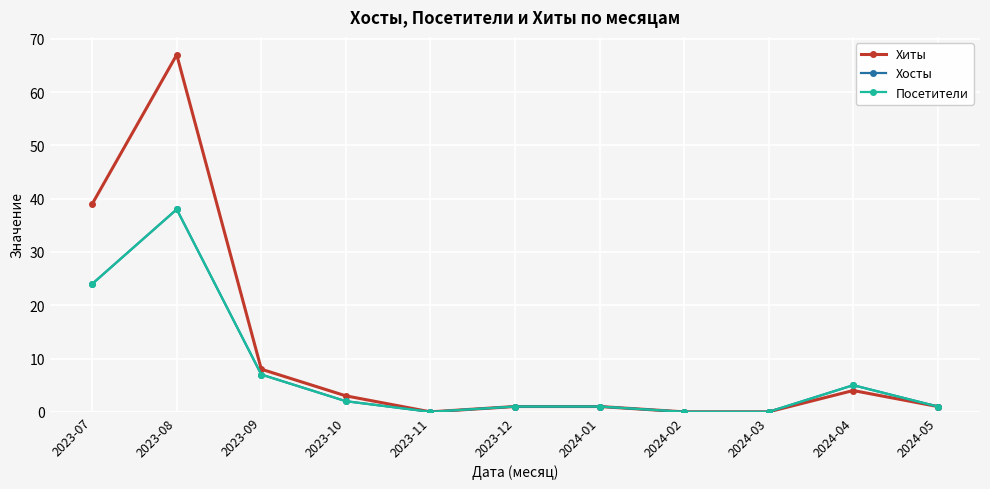

Rank the categories by Хосты value from lowest to highest.

2023-11, 2024-02, 2024-03, 2023-12, 2024-01, 2024-05, 2023-10, 2024-04, 2023-09, 2023-07, 2023-08